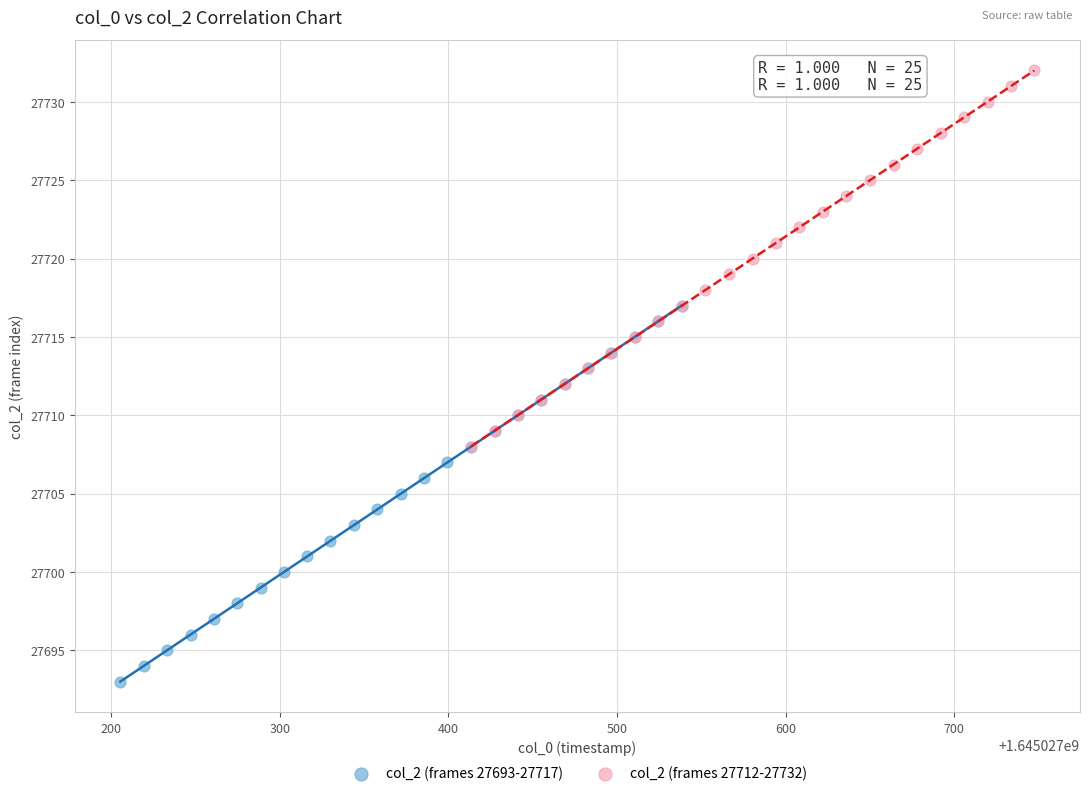

Which series reaches the maximum Y coordinate?

col_2 (frames 27712-27732)